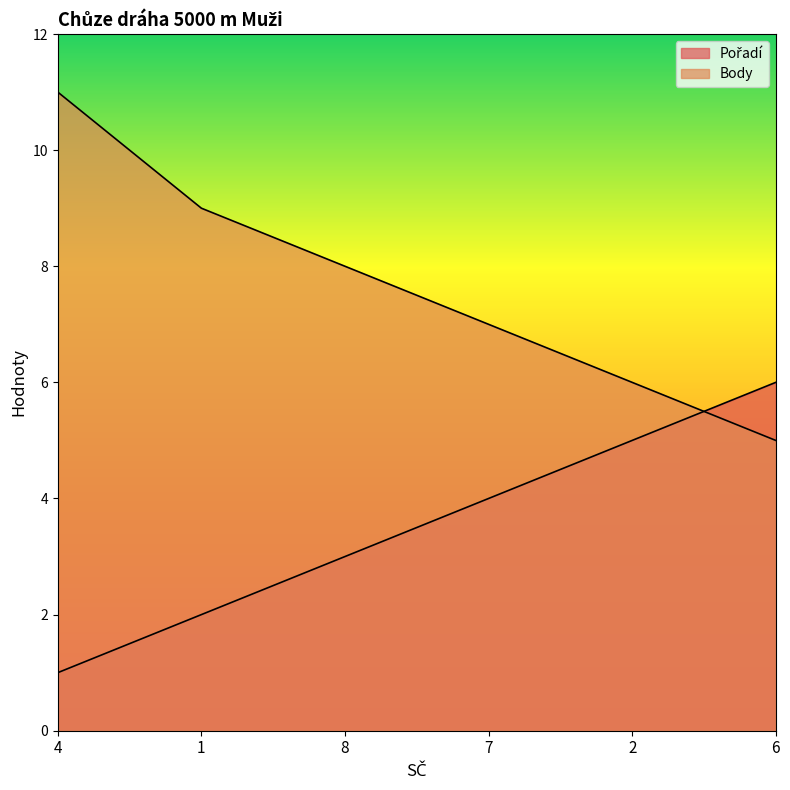

Count the number of categories in the chart.

6